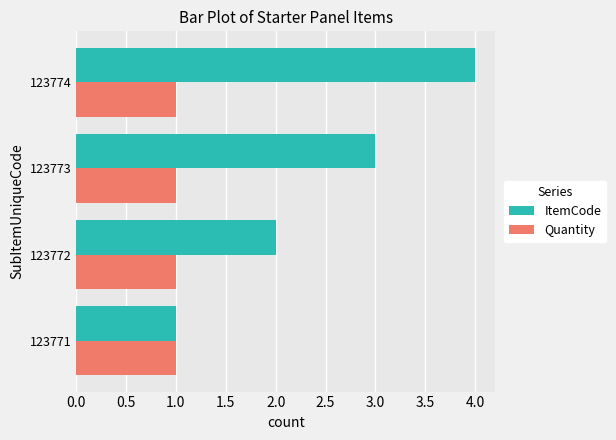

Which series changed the most between 123771 and 123774?

ItemCode